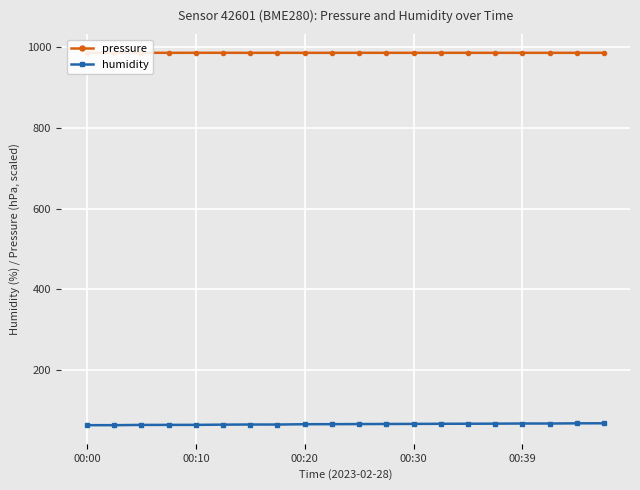

At which label does humidity first exceed 65?

00:20